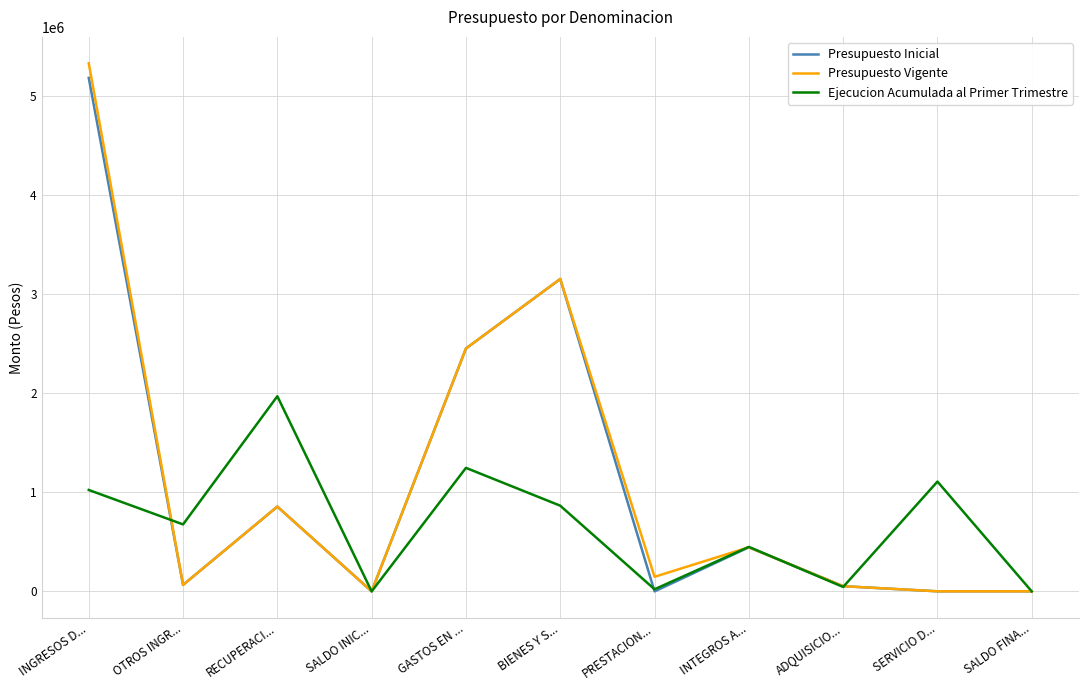

Which label corresponds to the largest value in the chart?

INGRESOS D...